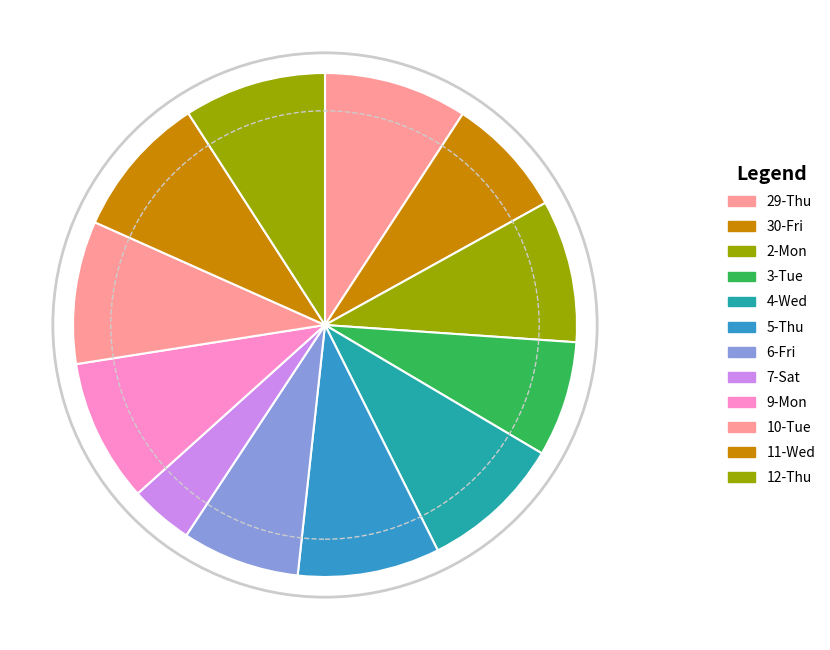

Which has a higher value, 12-Thu or 7-Sat?

12-Thu